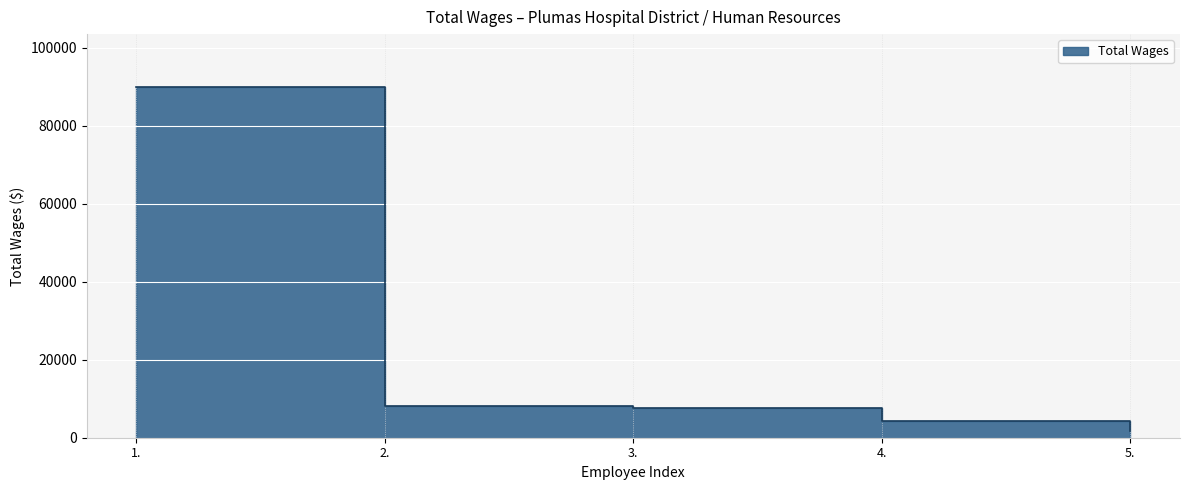

How many categories are shown in the chart?

5